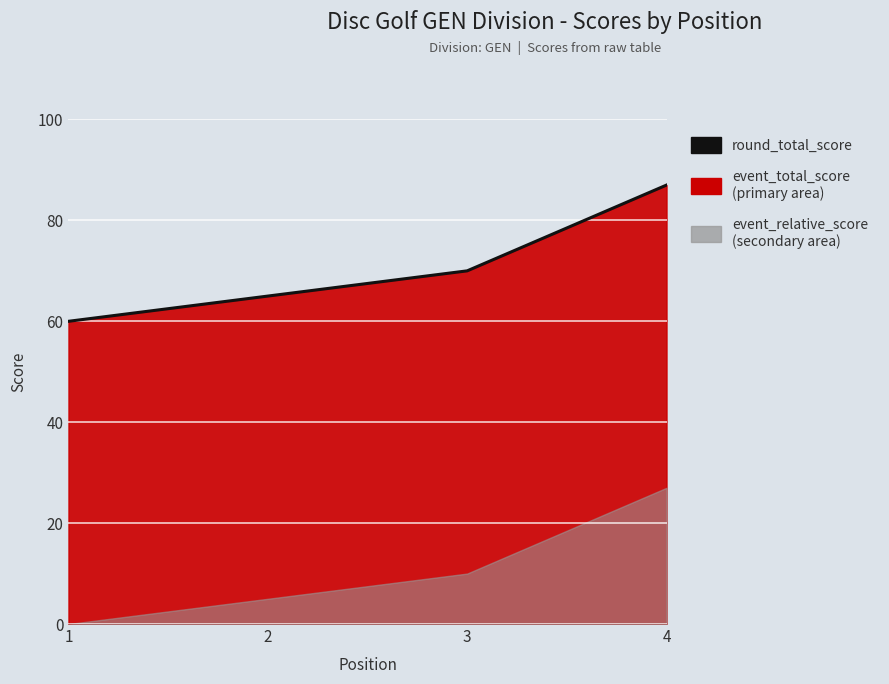

What is the greatest value displayed?

87